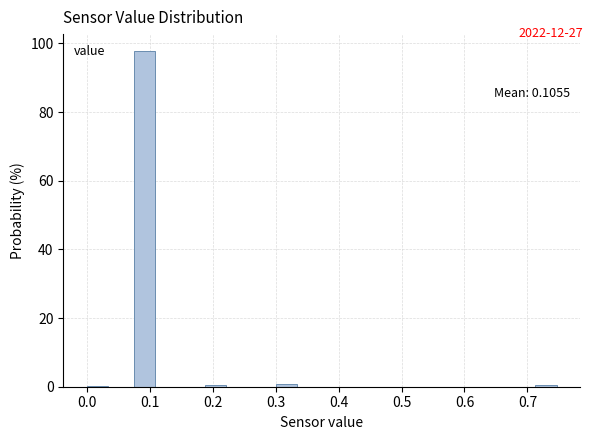

Read against the x-axis, roughly where is the centre of the tallest bar?

0.09